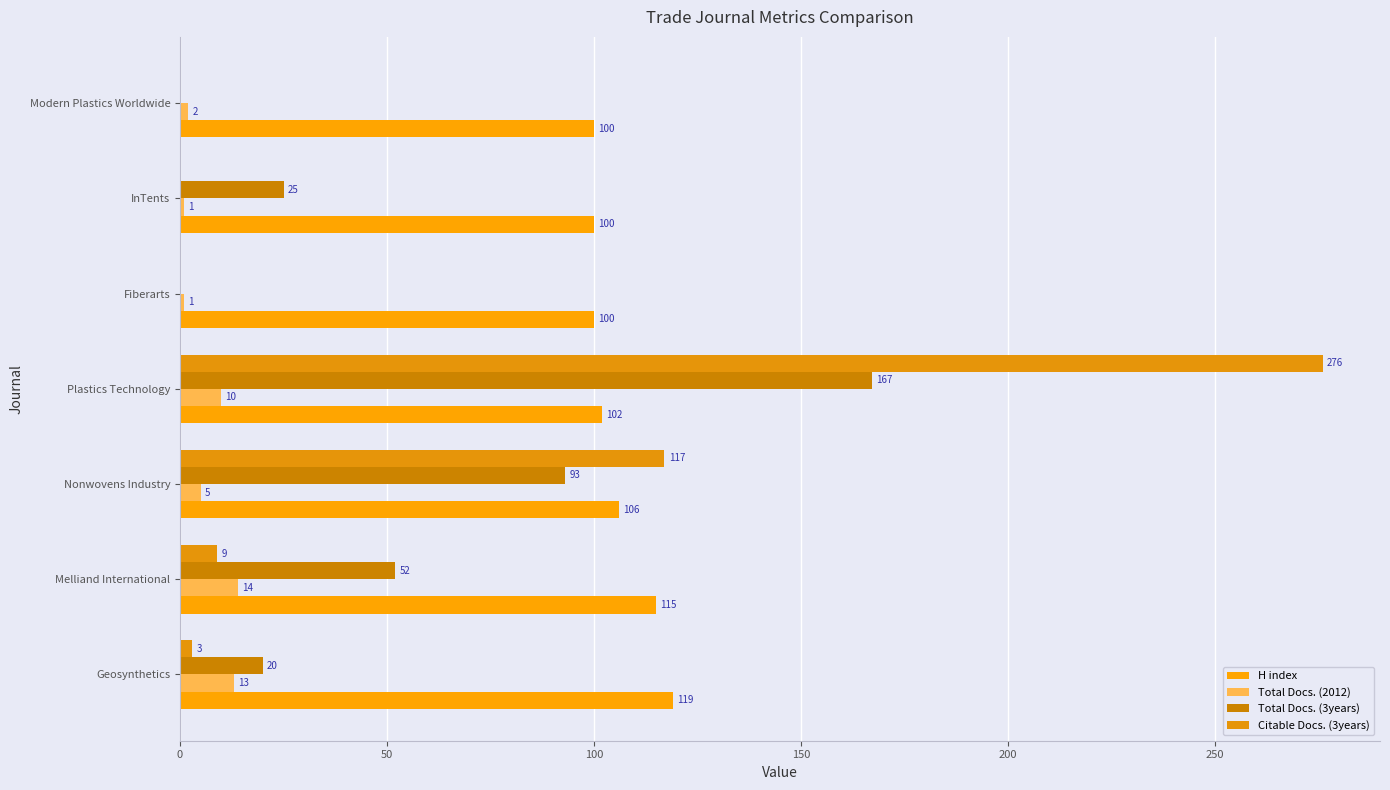

At how many categories does at least one series exceed 88?

7